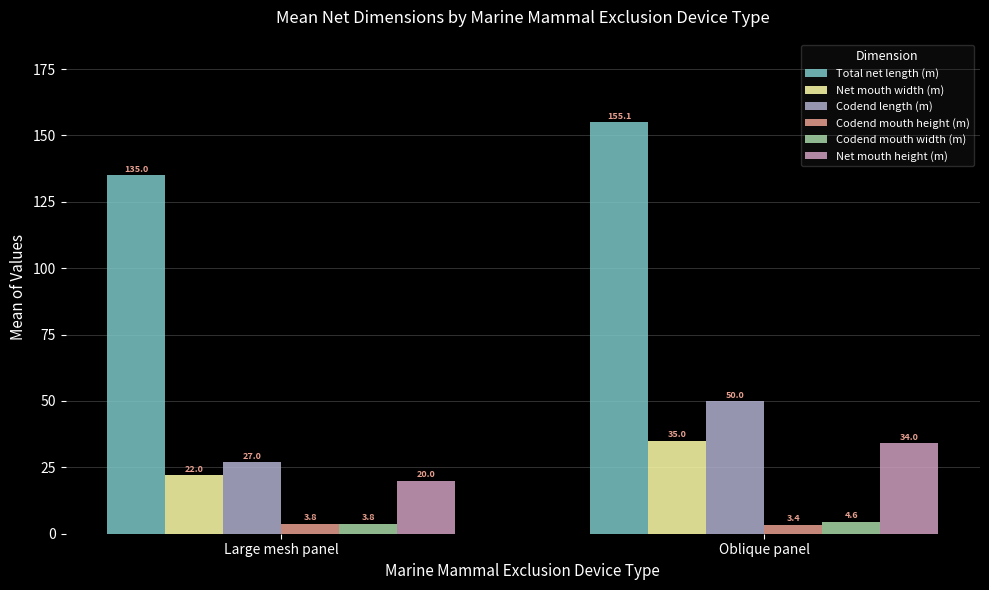

The value of Codend length (m) at Oblique panel is 50.0. True or false?

True